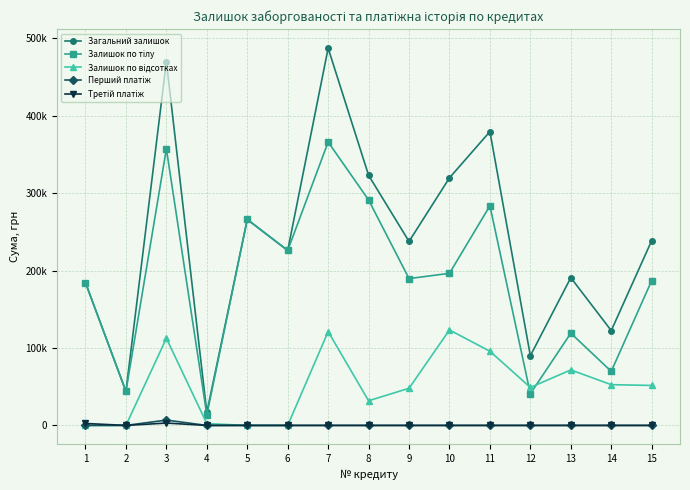

Rank the series by their maximum value, from highest to lowest.

Загальний залишок, Залишок по тілу, Залишок по відсотках, Перший платіж, Третій платіж